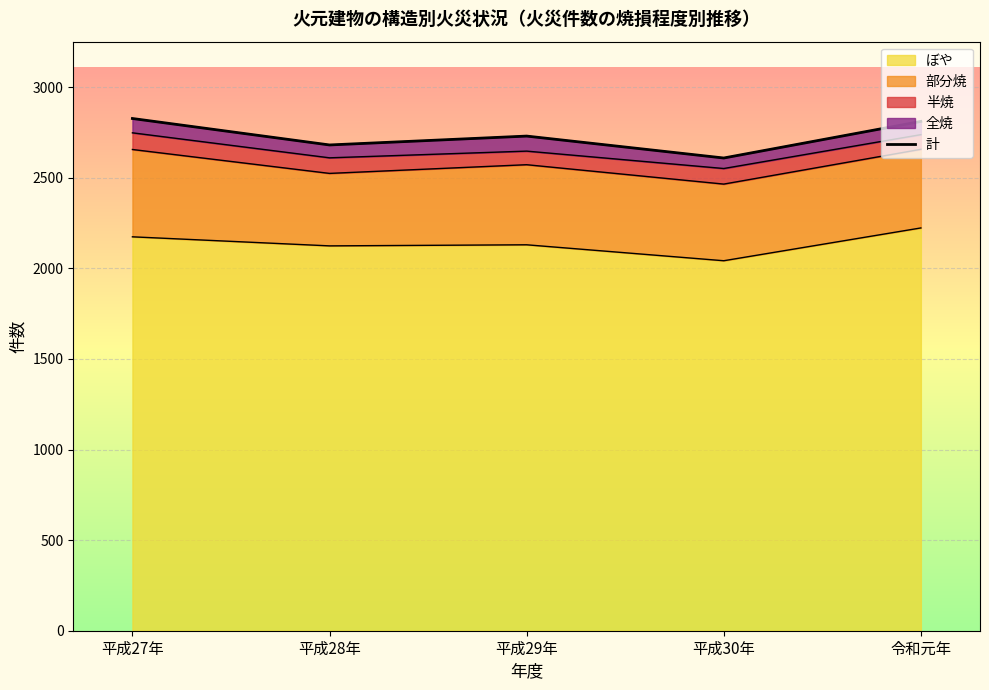

At which category does the chart reach its minimum across all series?

平成30年